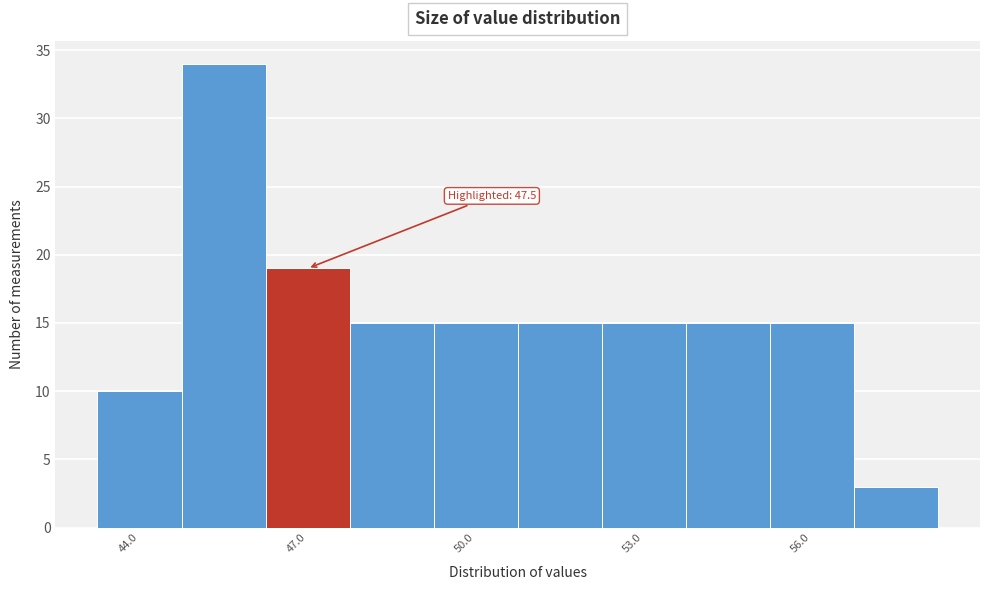

Around what value on the x-axis is the tallest bar? Give the approximate position of its centre, as read against the axis.

45.5